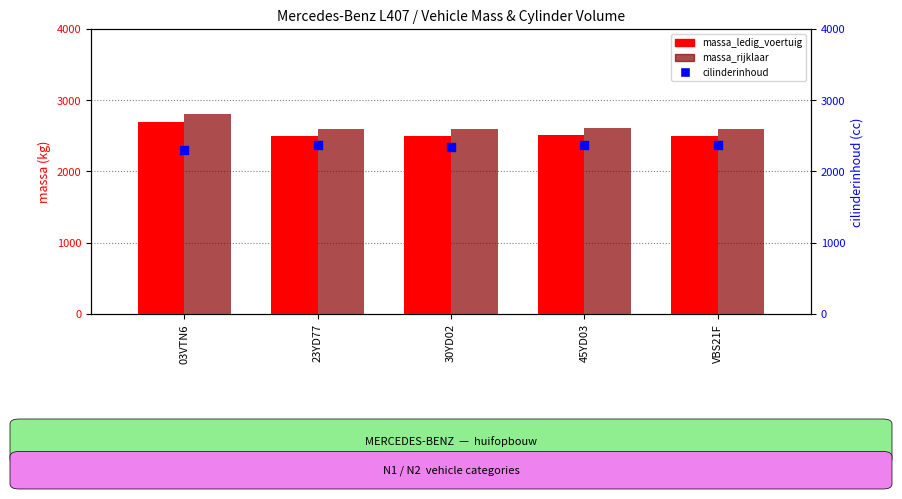

What are all the series names shown in the legend?

massa_ledig_voertuig, massa_rijklaar, cilinderinhoud